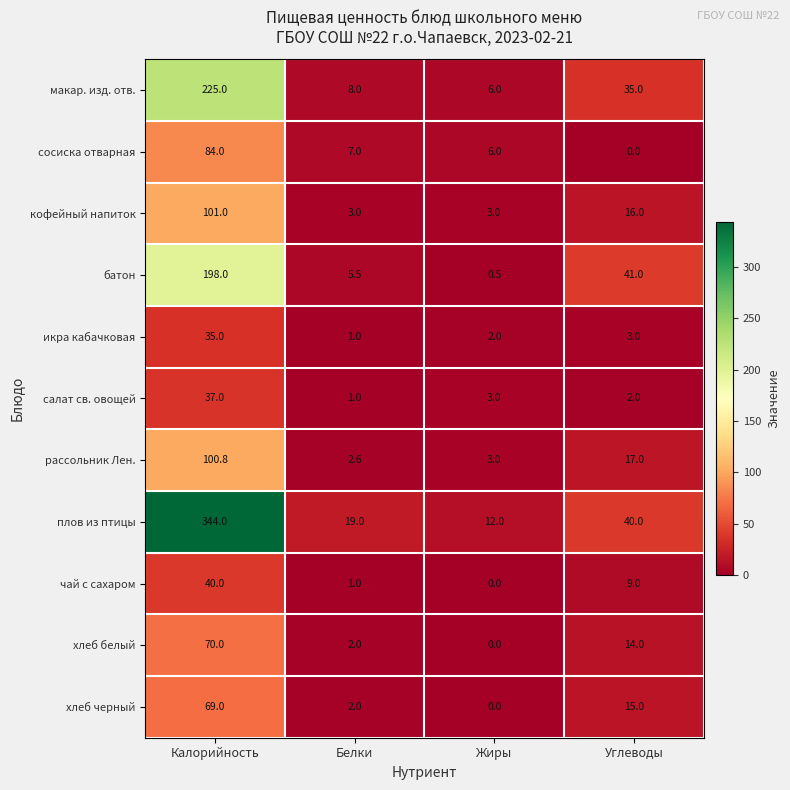

List the series in order of their peak value, lowest first.

икра кабачковая, салат св. овощей, чай с сахаром, хлеб черный, хлеб белый, сосиска отварная, рассольник Лен., кофейный напиток, батон, макар. изд. отв., плов из птицы